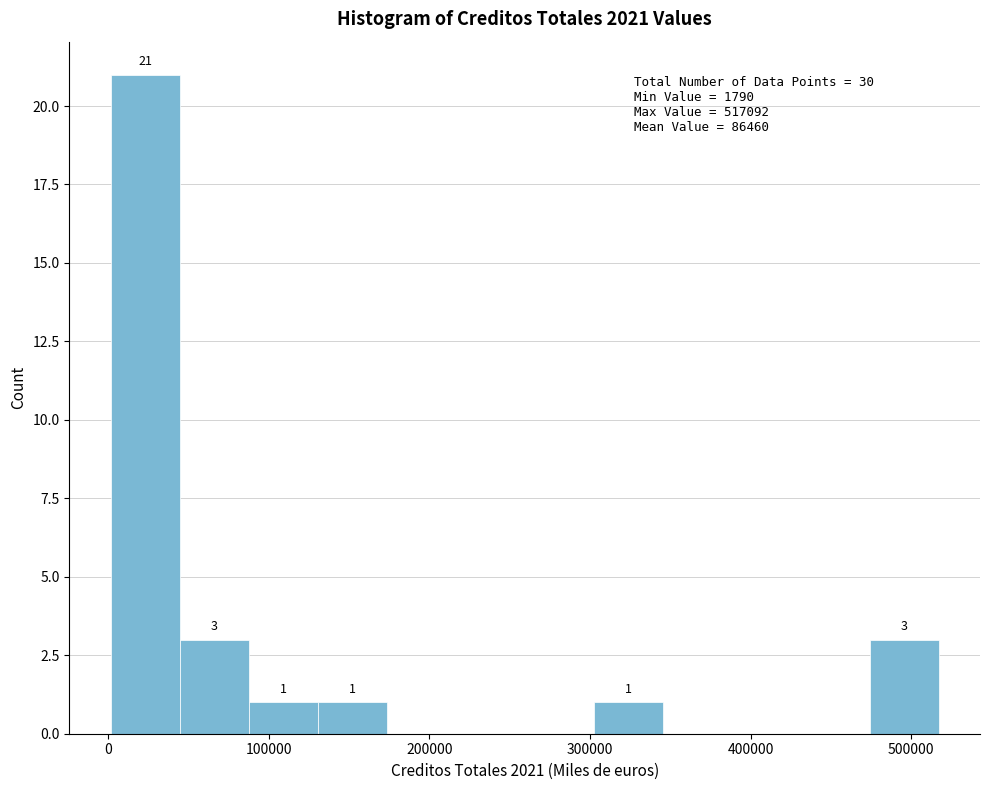

Which range on the x-axis has the tallest bar?

0 to 40000